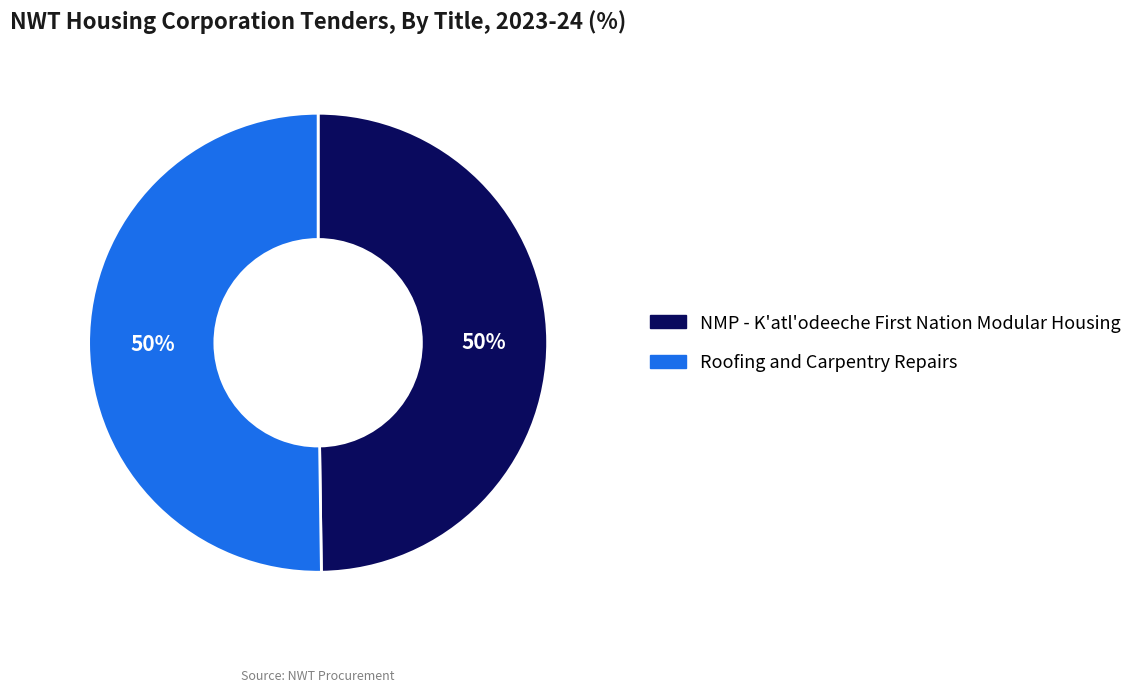

True or false: Roofing and Carpentry Repairs accounts for 50% of the total.

True